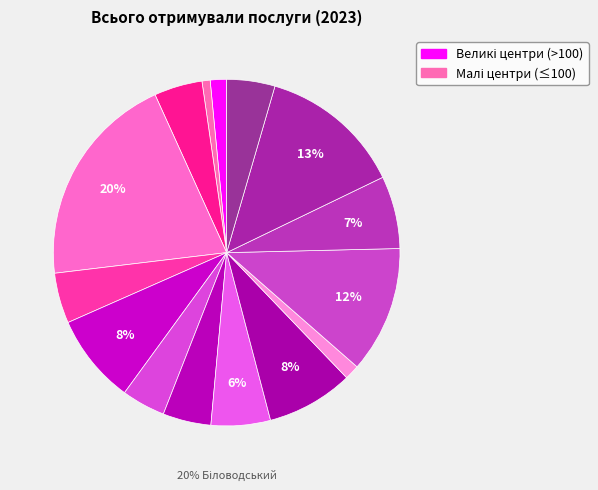

Rank the categories by value from highest to lowest.

Біловодський РЦЗ, Старобільський РЦЗ, Сватівський РЦЗ, Кремінський РЦЗ, Новопсковський РЦЗ, Станично-Луганський РЦЗ, Новоайдарський РЦЗ, Білокуракинський РЦЗ, Сєвєродонецький МЦЗ, Міловський РЦЗ, Троїцький РЦЗ, Марківський РЦЗ, Лисичанський МЦЗ, Попаснянський РЦЗ, Рубіжанський МЦЗ